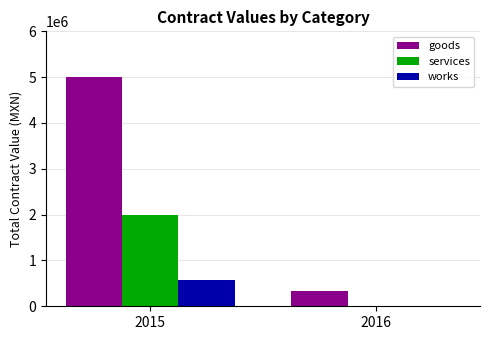

The goods series shows 340772.2 at 2016. True or false?

True